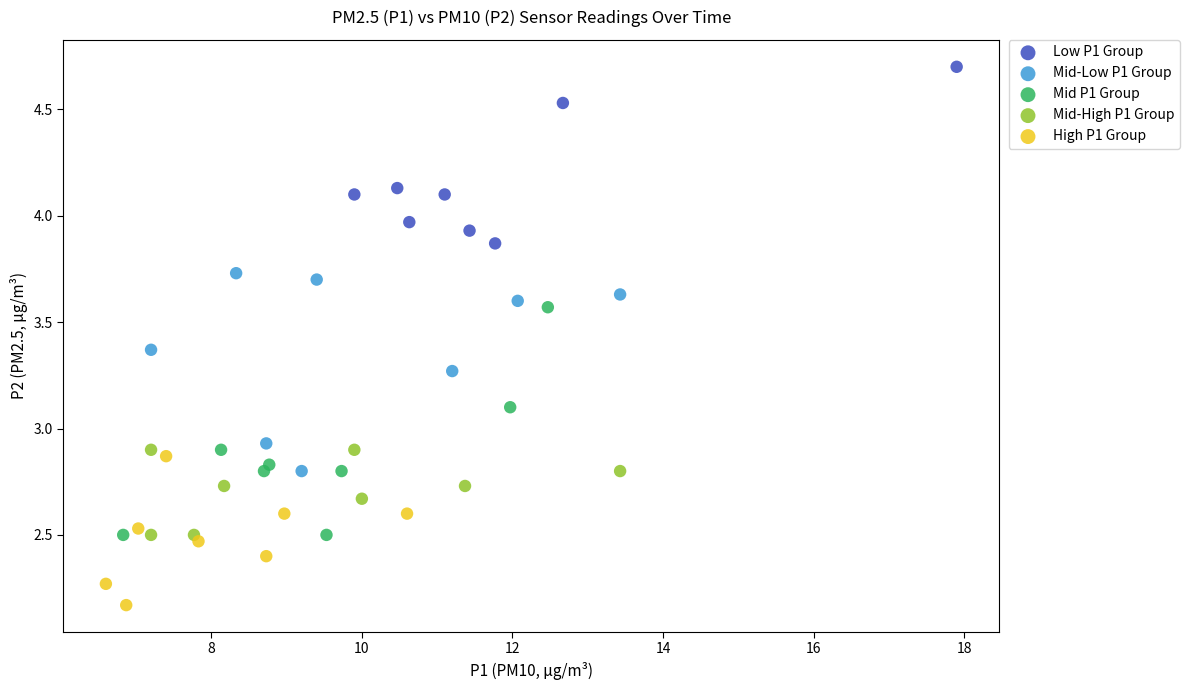

Which series contains the lowest Y value?

High P1 Group